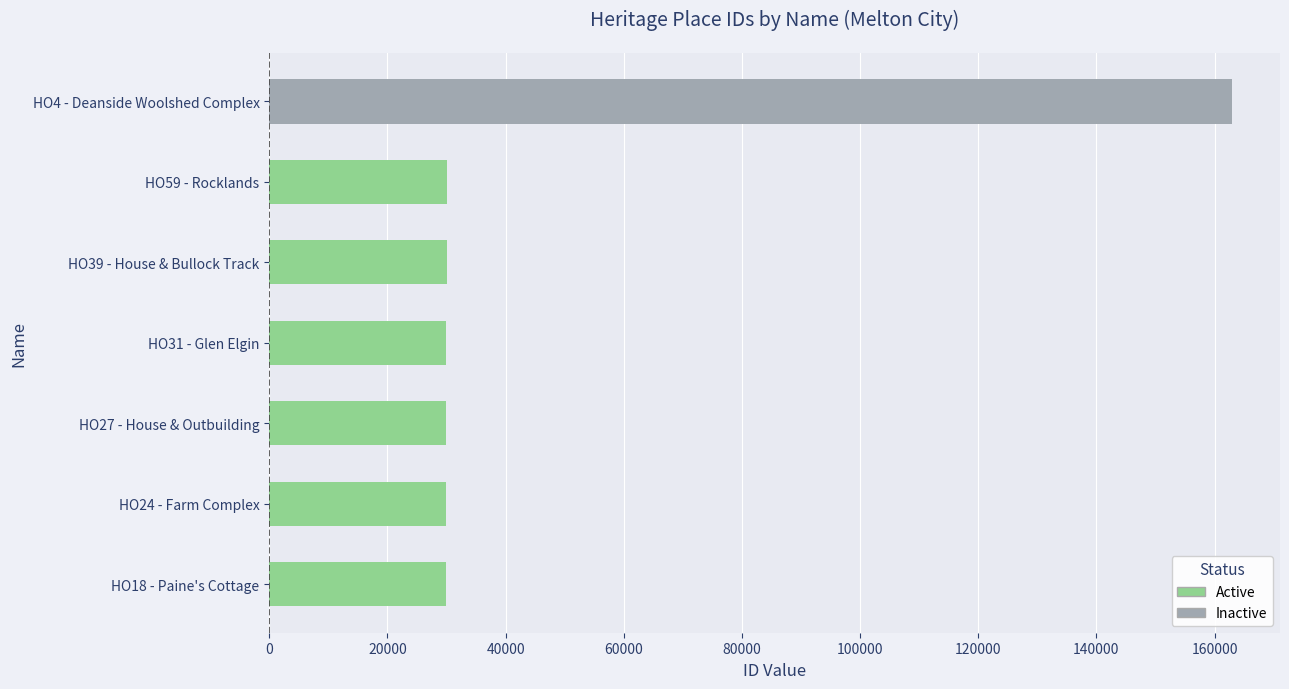

The value at HO18 - Paine's Cottage is 51821. True or false?

False